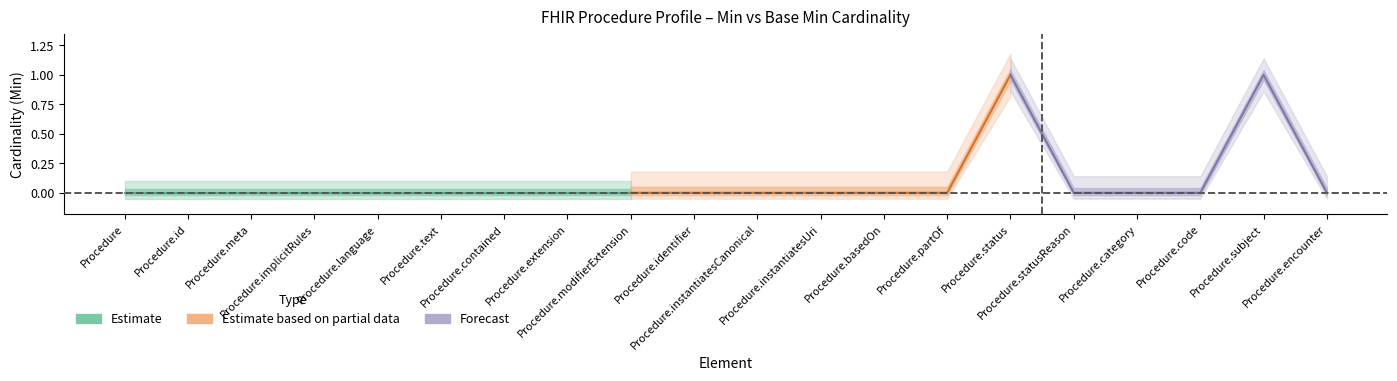

True or false: Min and Base Min cross at least once.

False